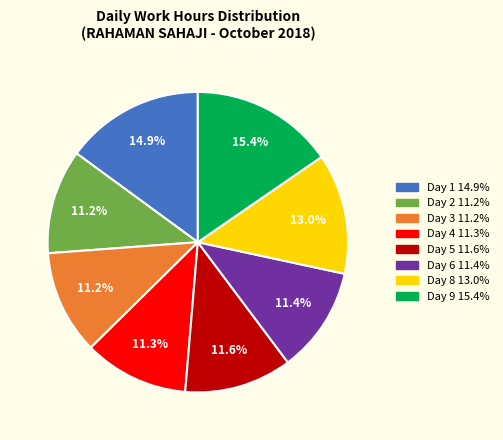

The Day 2 slice represents 25% of the pie. True or false?

False